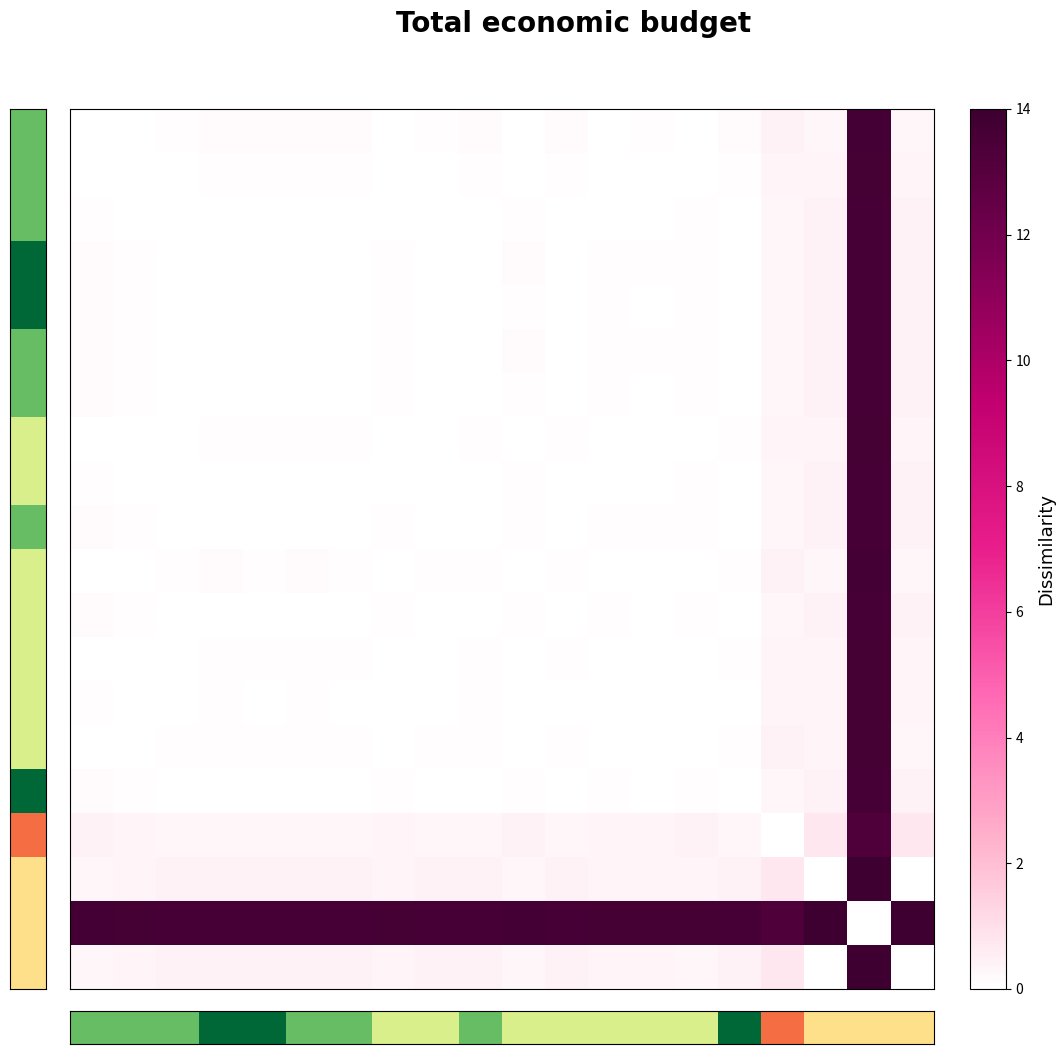

At which category is the sum across all series the highest?

18